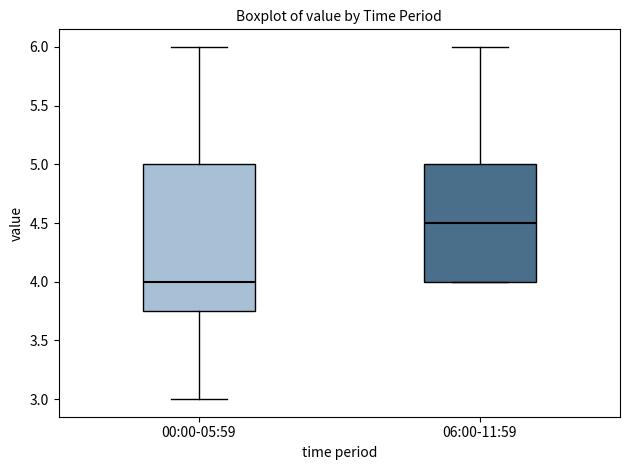

Which box's median line is the lowest?

00:00-05:59